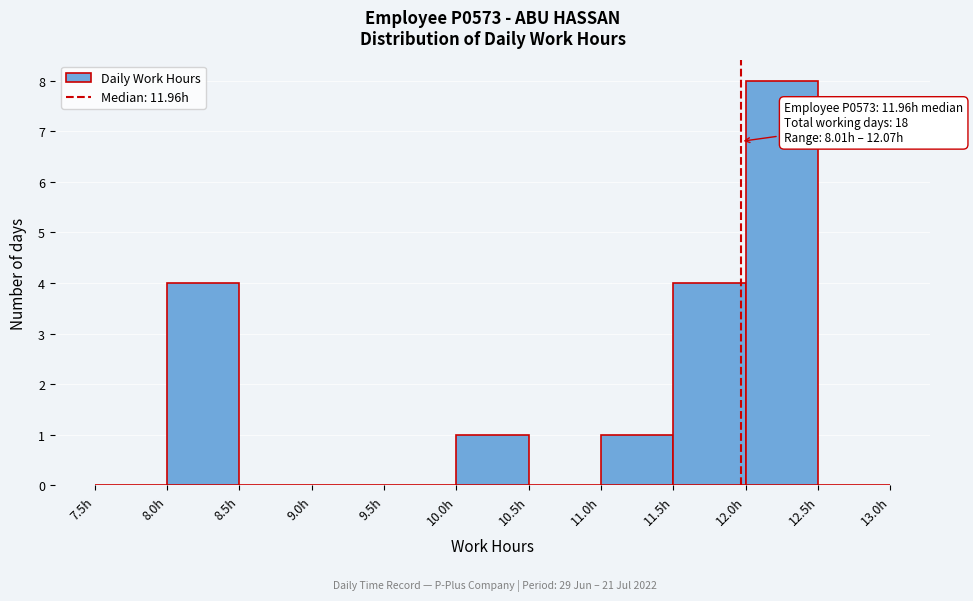

Over which range of the x-axis is the bar tallest?

12.0 to 12.5